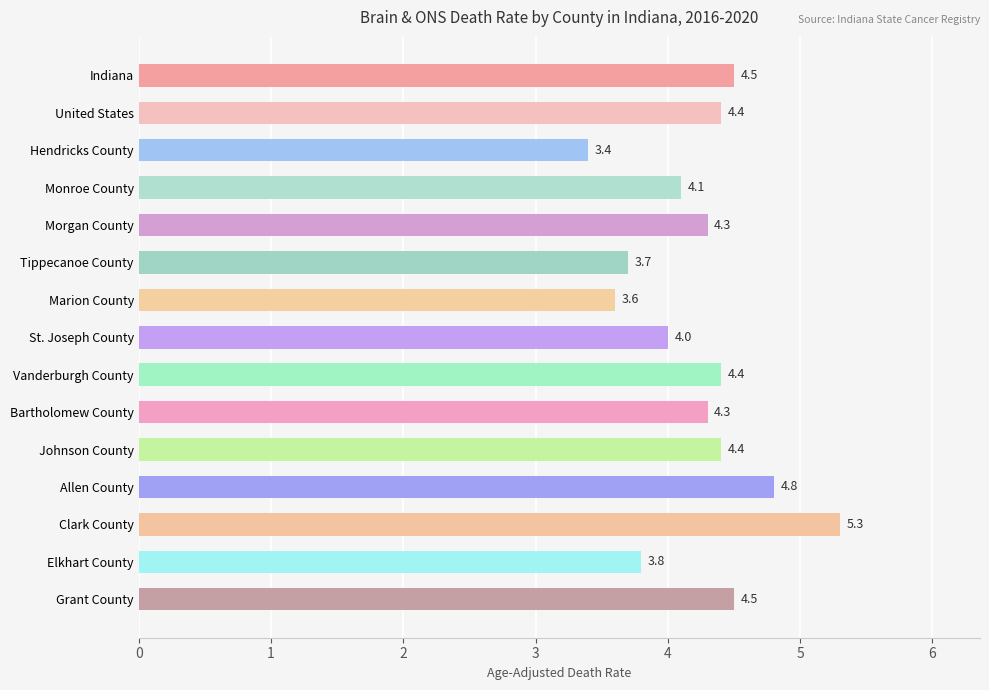

What is the label of the 12th bar from the top?

Allen County